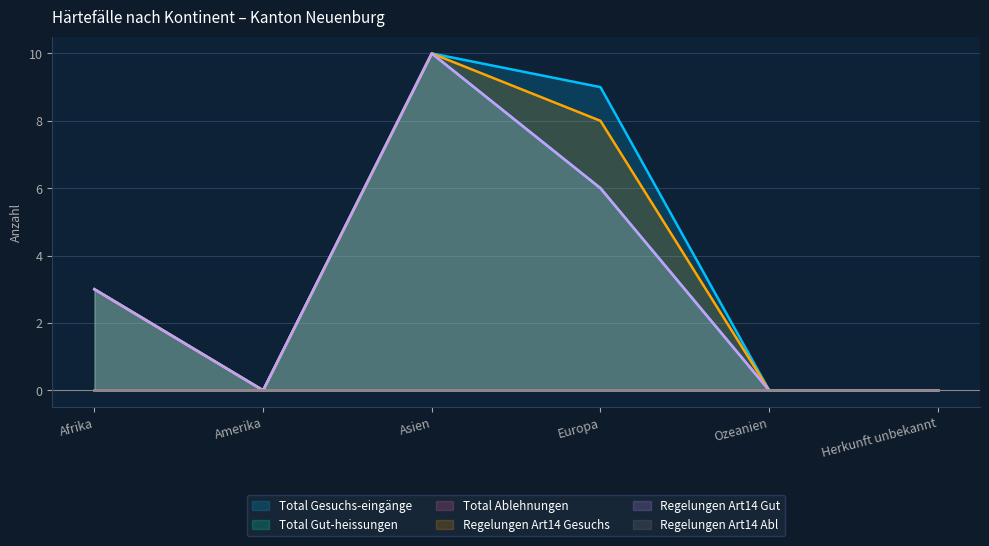

The value of Regelungen Art14 Gesuchs at Europa is 8. True or false?

True